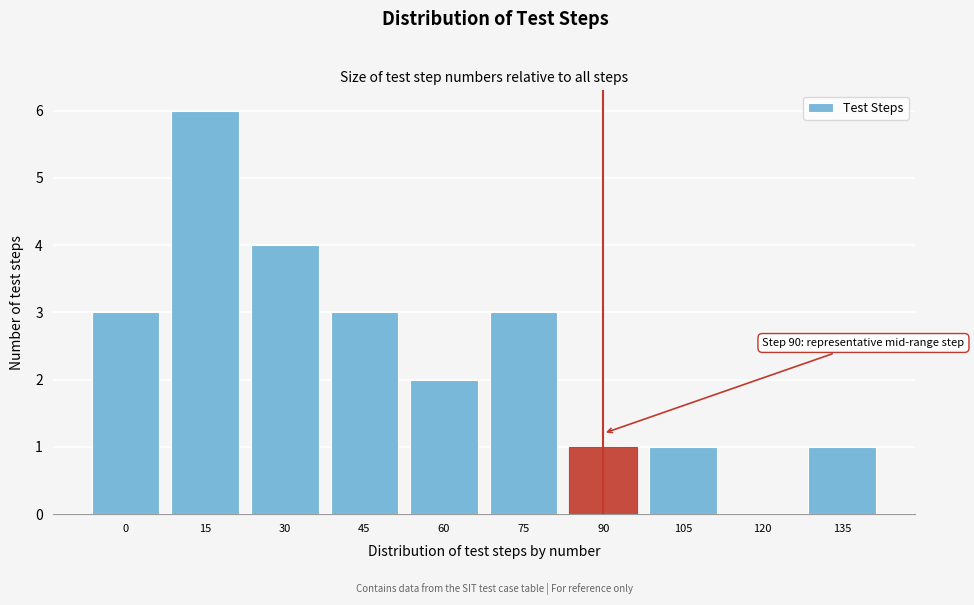

Reading left to right, transcribe all the data shown in this chart.

0=3	15=6	30=4	45=3	60=2	75=3	90=1	105=1	120=0	135=1